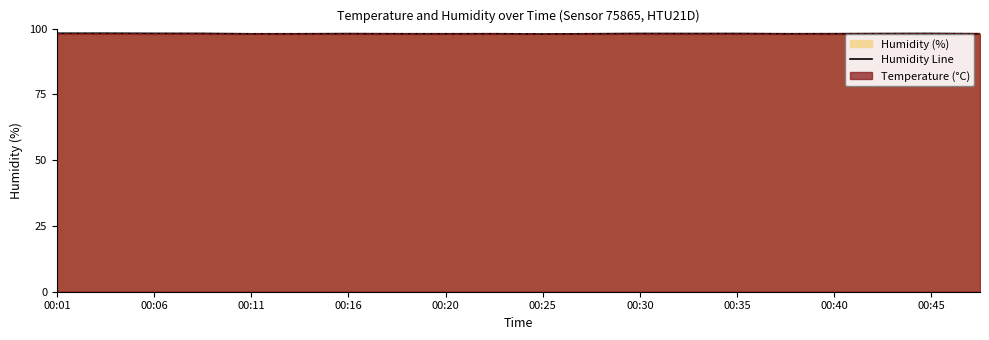

What is the greatest value displayed?

98.2